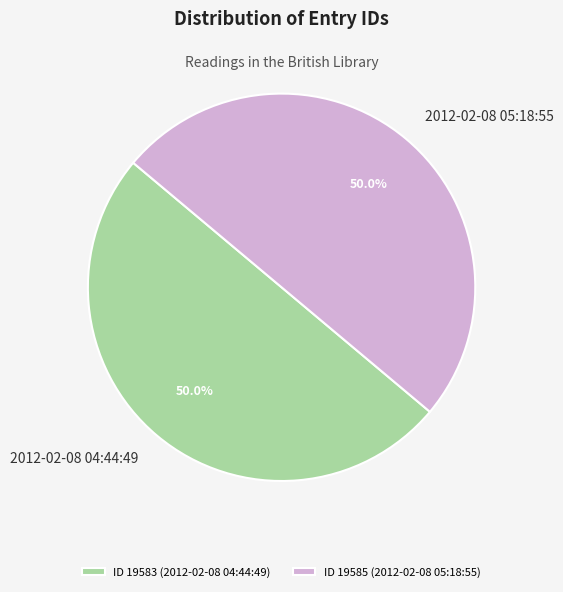

Approximately how many times larger is the value at 2012-02-08 05:18:55 compared to 2012-02-08 04:44:49?

1.0